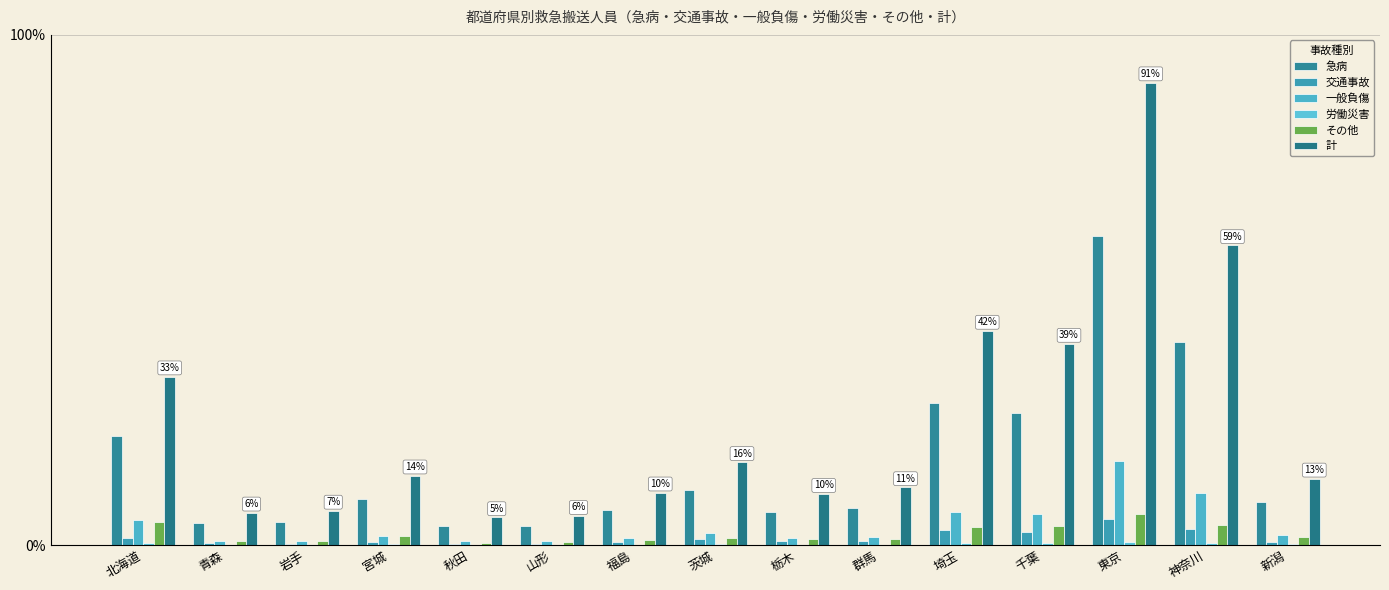

What position from the right is 東京?

3